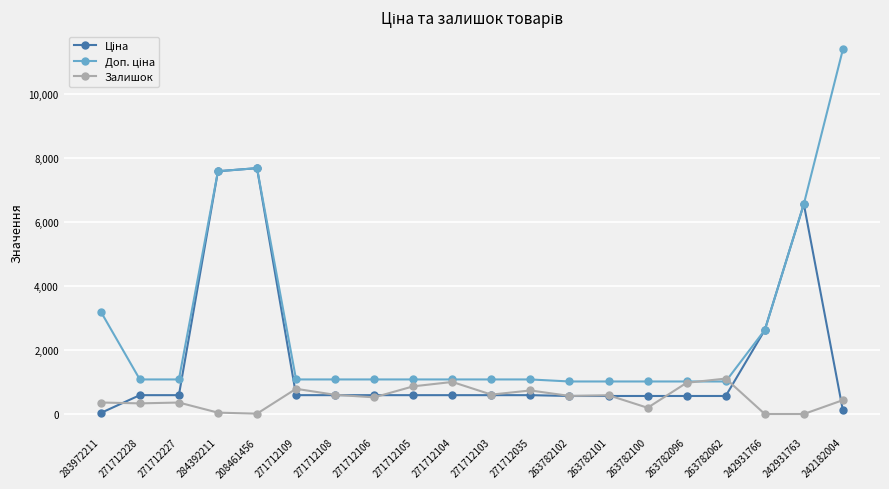

The value of Залишок at 271712108 is 600.0. True or false?

True